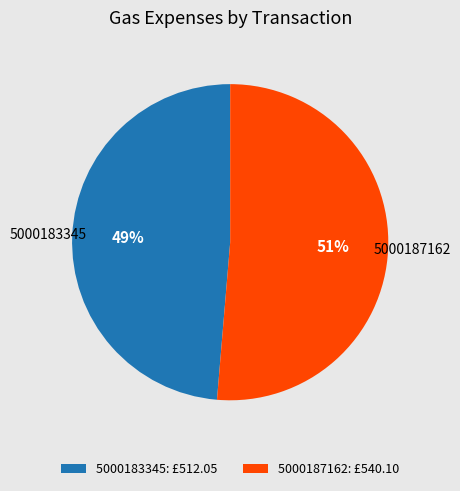

Count the number of slices in the pie.

2